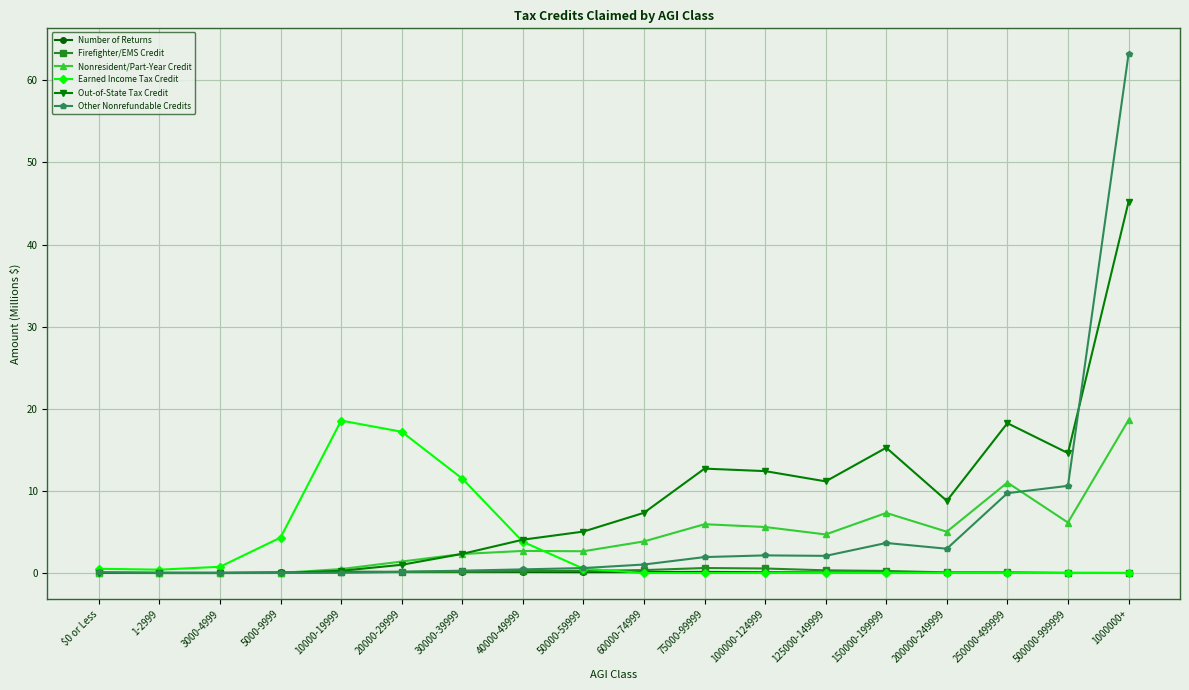

Which category has the highest value in the Other Nonrefundable Credits series?

1000000+